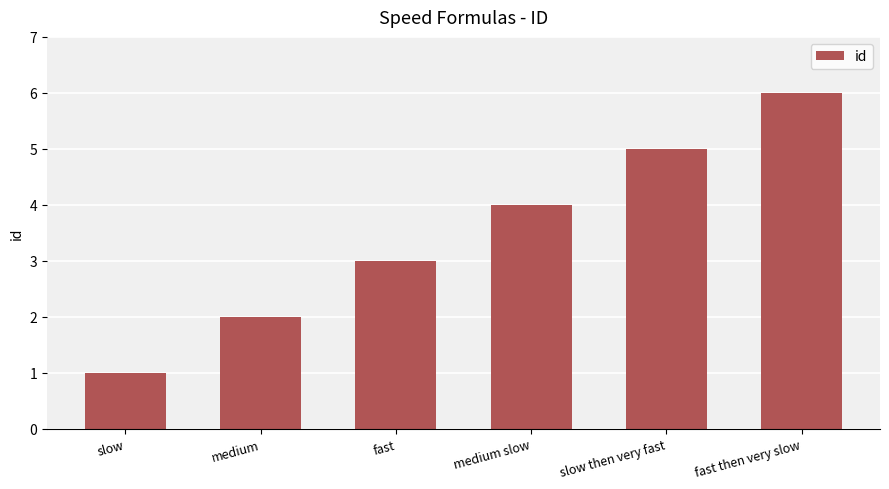

At which category does the chart reach its peak across all series?

fast then very slow